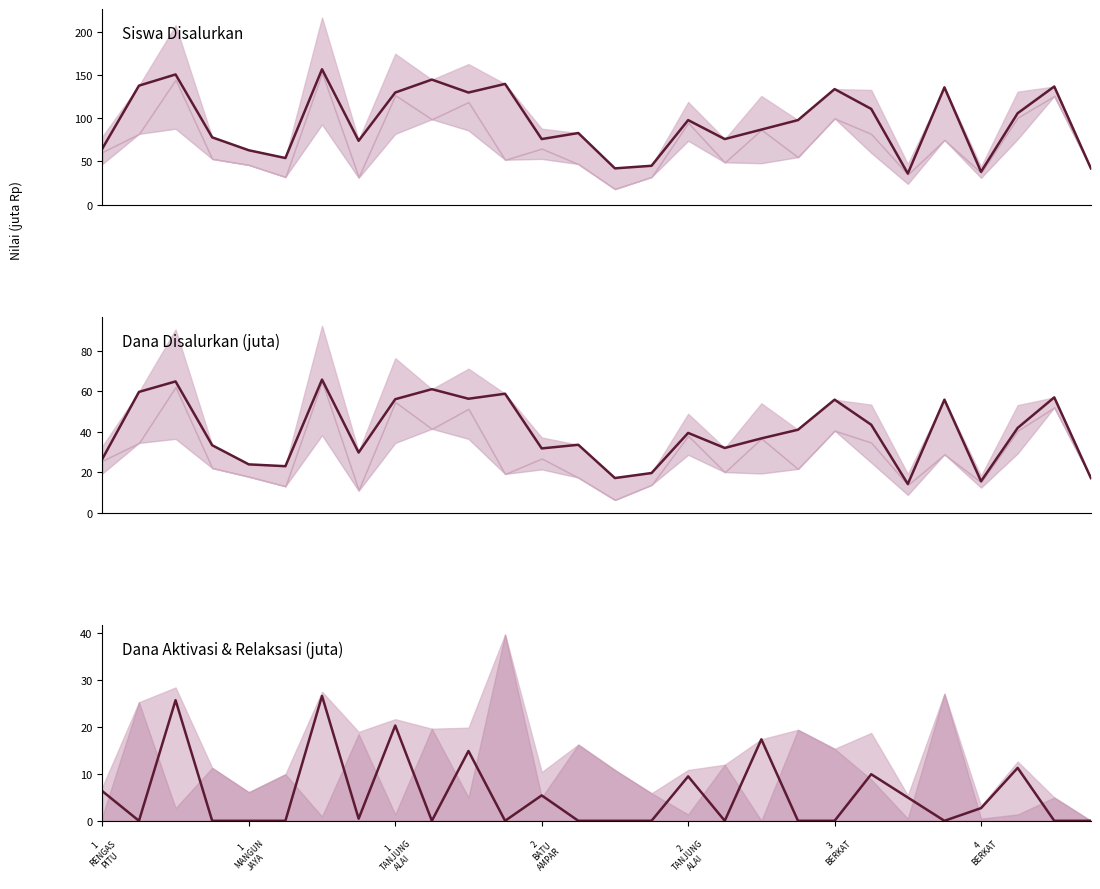

What are all the series names shown in the legend?

Siswa Disalurkan, Dana Disalurkan, Dana Aktivasi